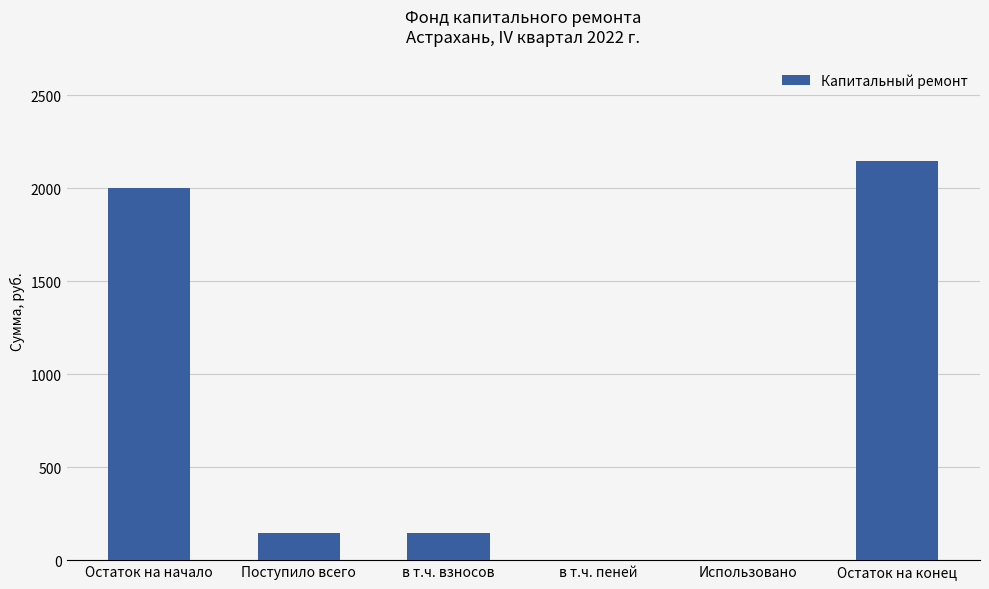

The chart shows a value of 143.8 at в т.ч. взносов. True or false?

True